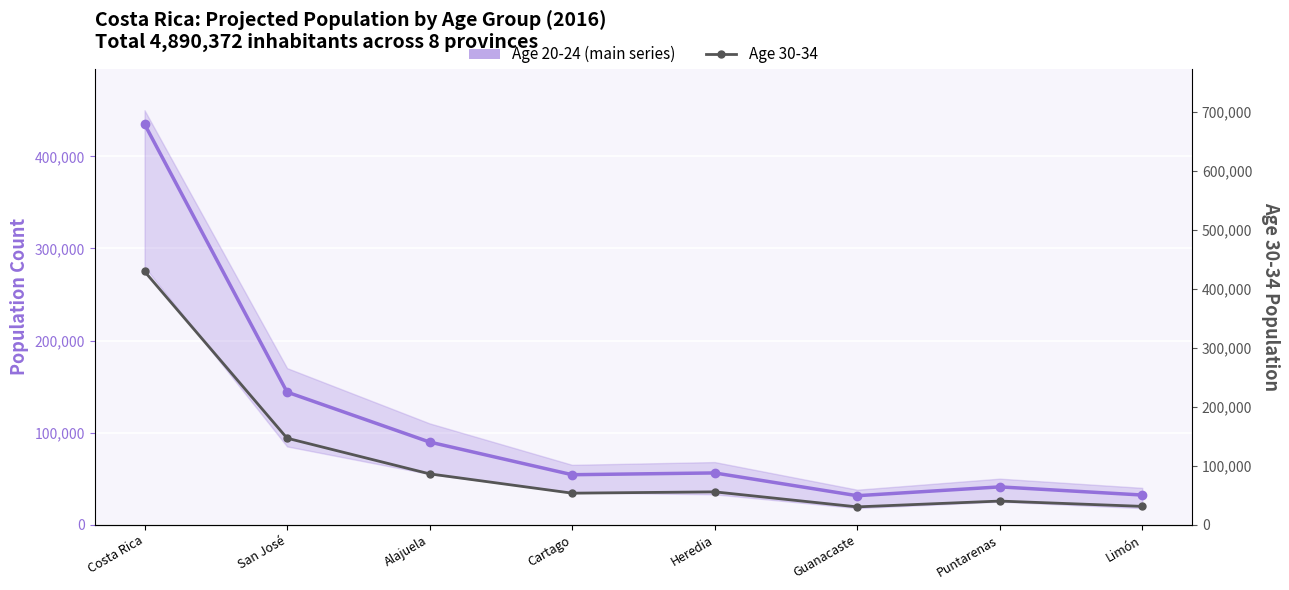

At which category does Age 30-34 reach its first local valley?

Cartago